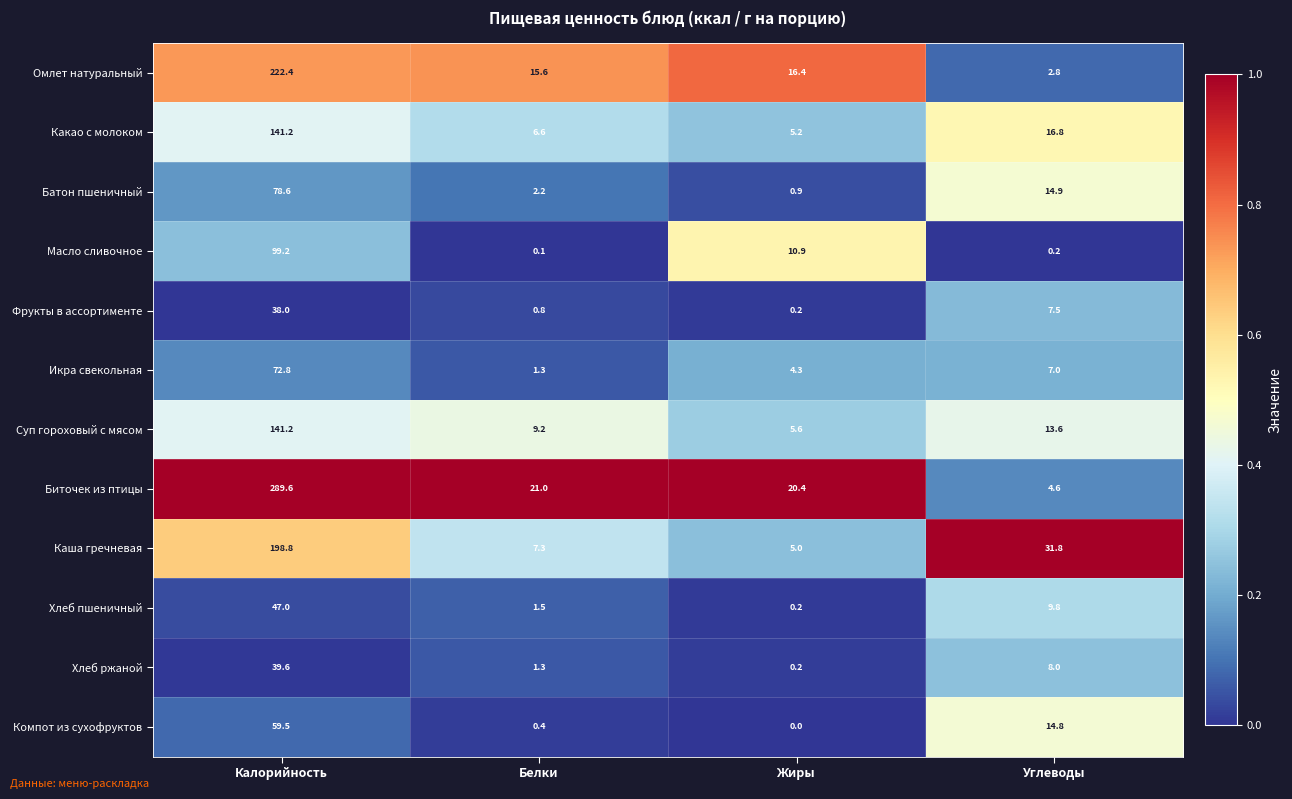

What is the spread (max minus min) of values at Углеводы?

31.6